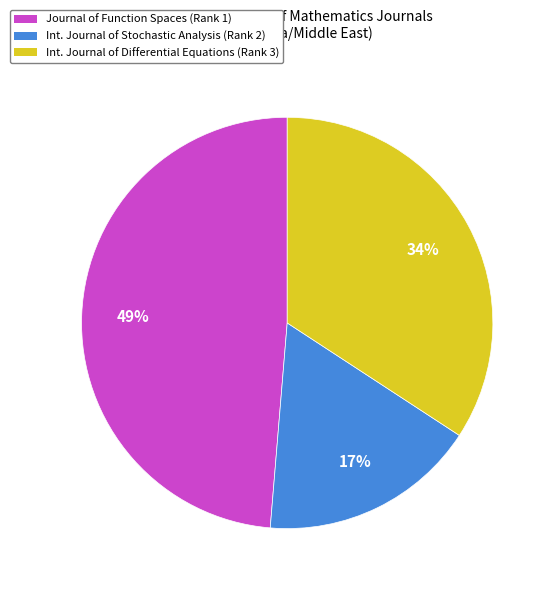

Does any single category account for the majority?

No